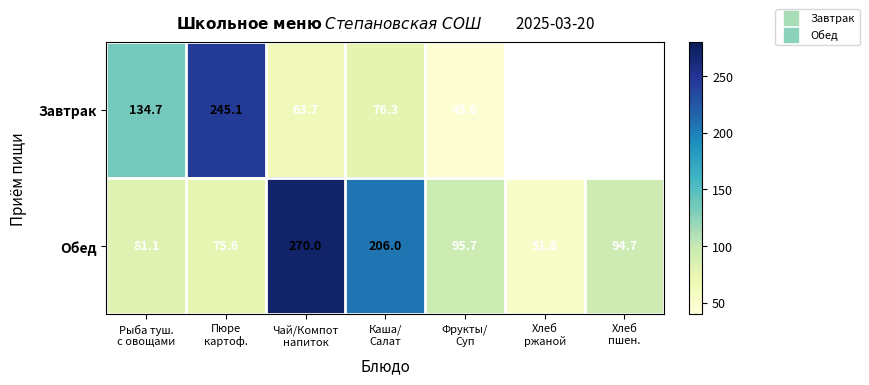

Which category has the lowest value in the Обед series?

Хлеб ржаной